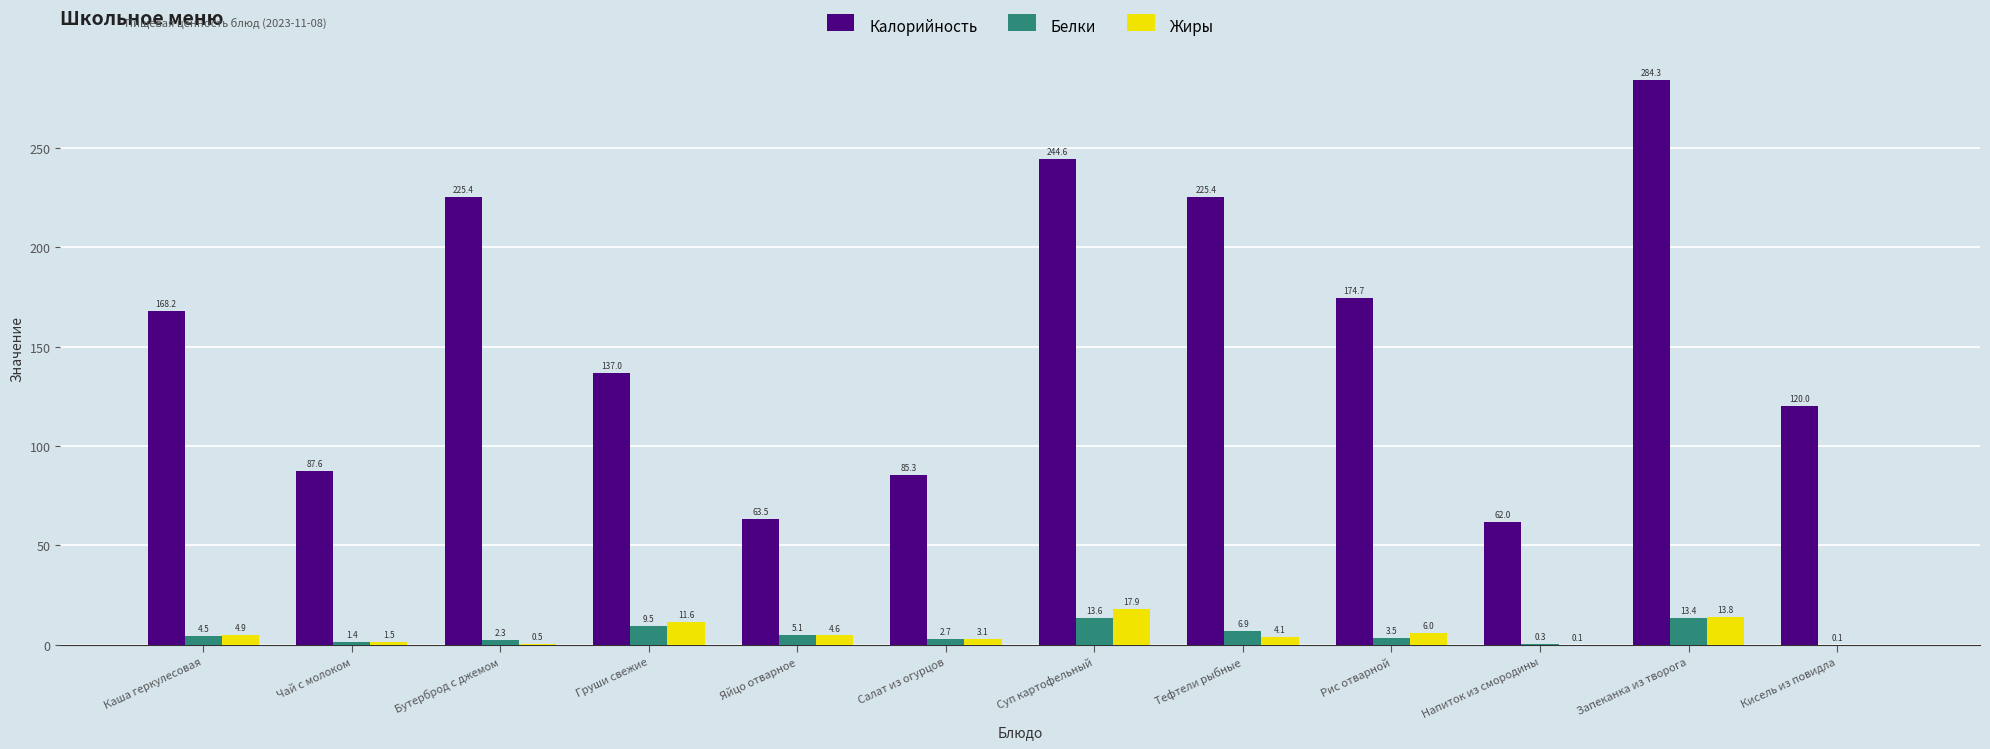

What is the sum of all Жиры values?

68.2